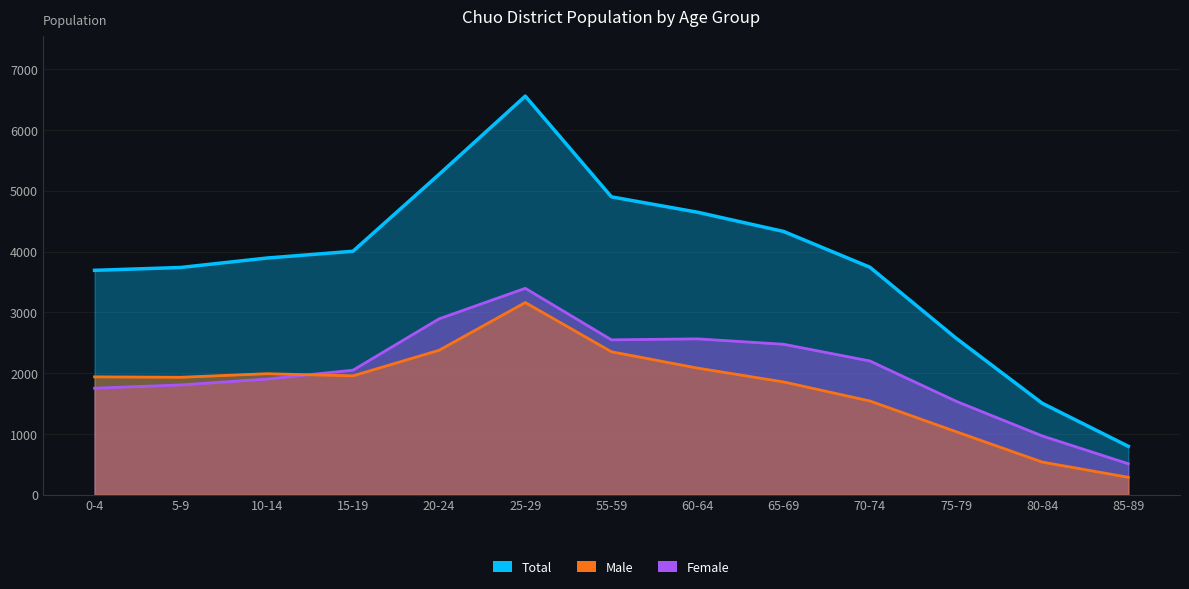

What are all the series names shown in the legend?

Total, Male, Female